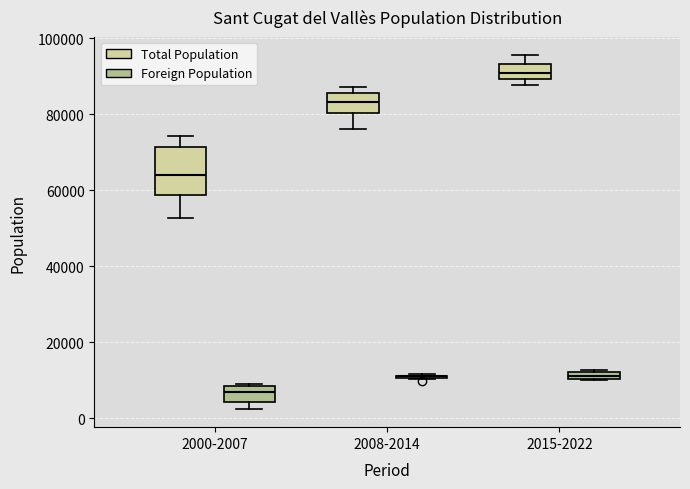

Which box is the tallest, from its lower edge to its upper edge?

2000-2007 (Total Population)